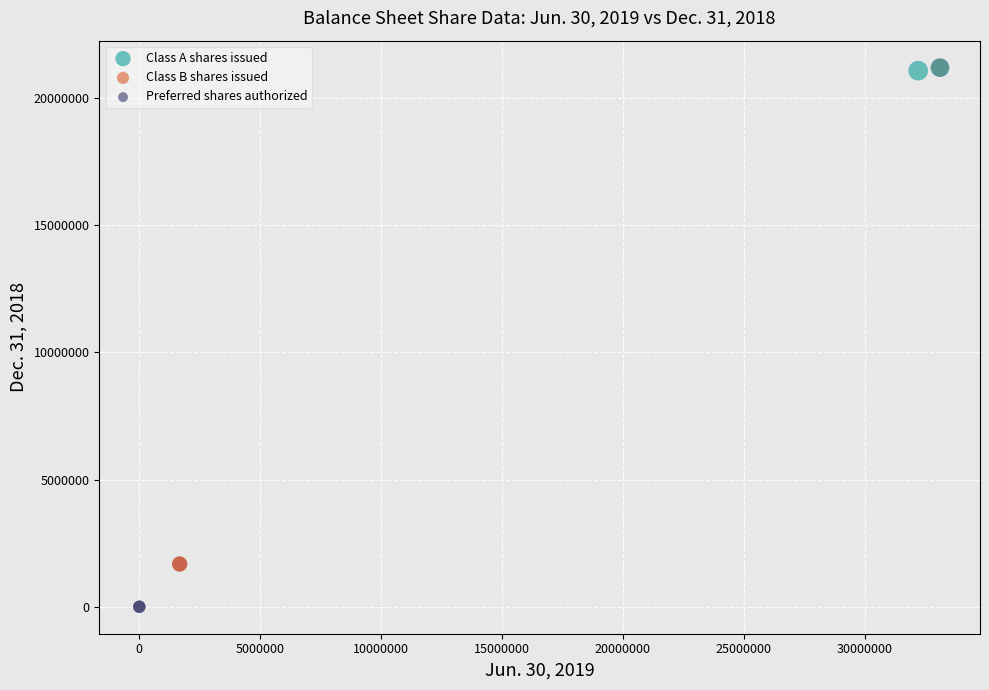

Which series contains the lowest Y value?

Preferred shares authorized